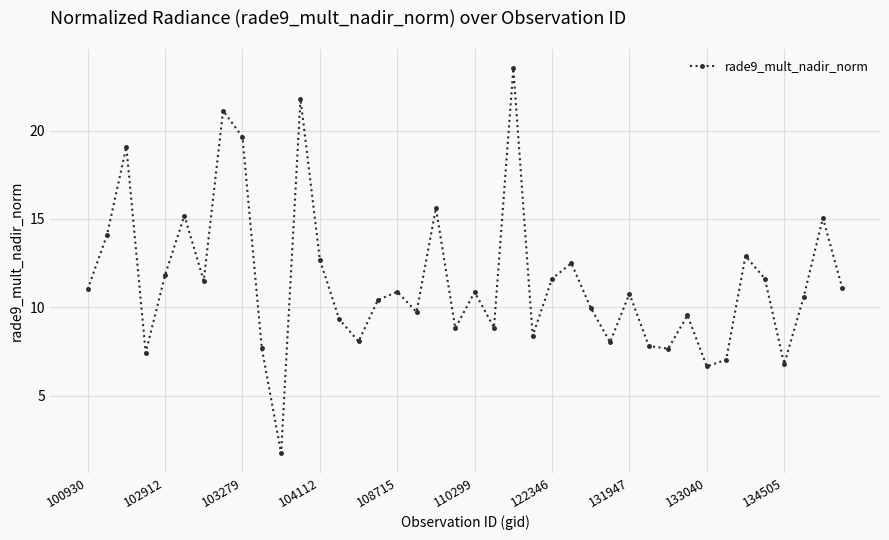

Is this an area chart (filled region under the line)?

No